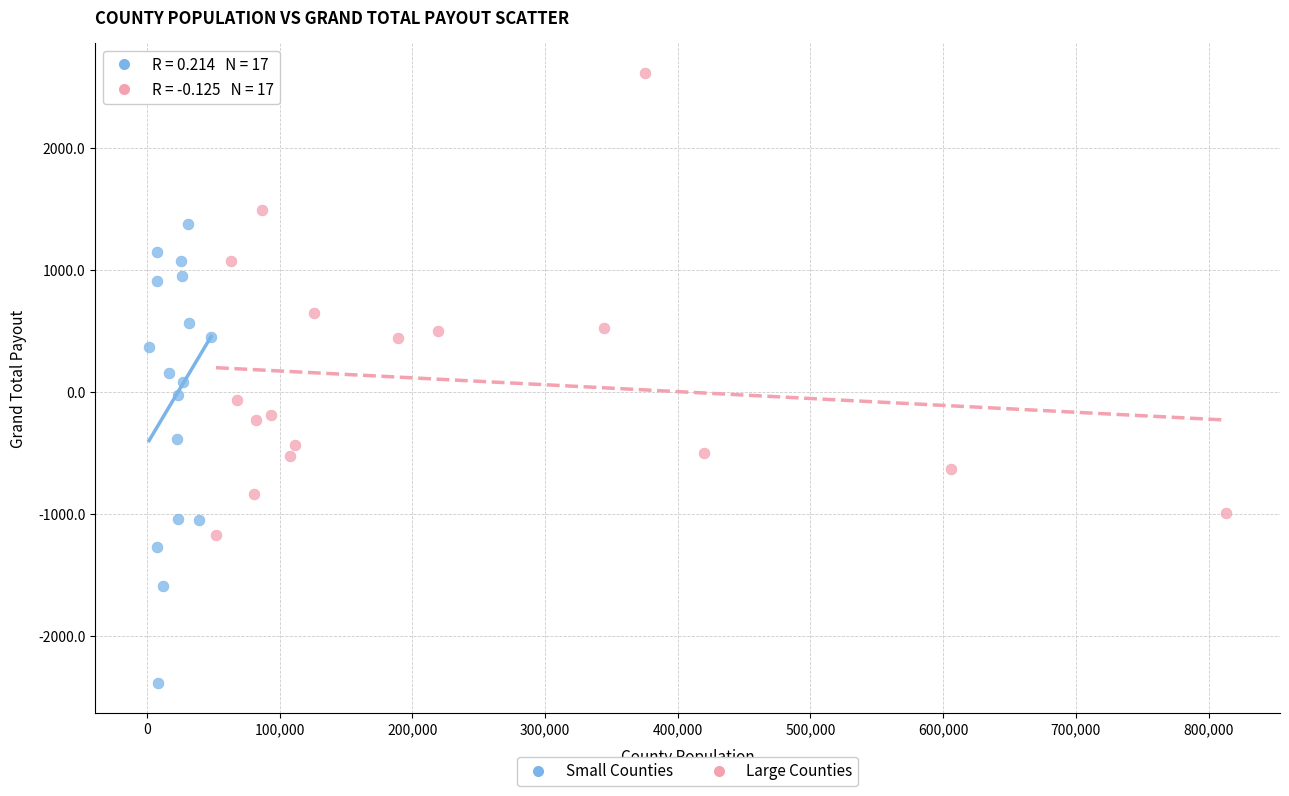

Which series contains the highest Y value?

Large Counties